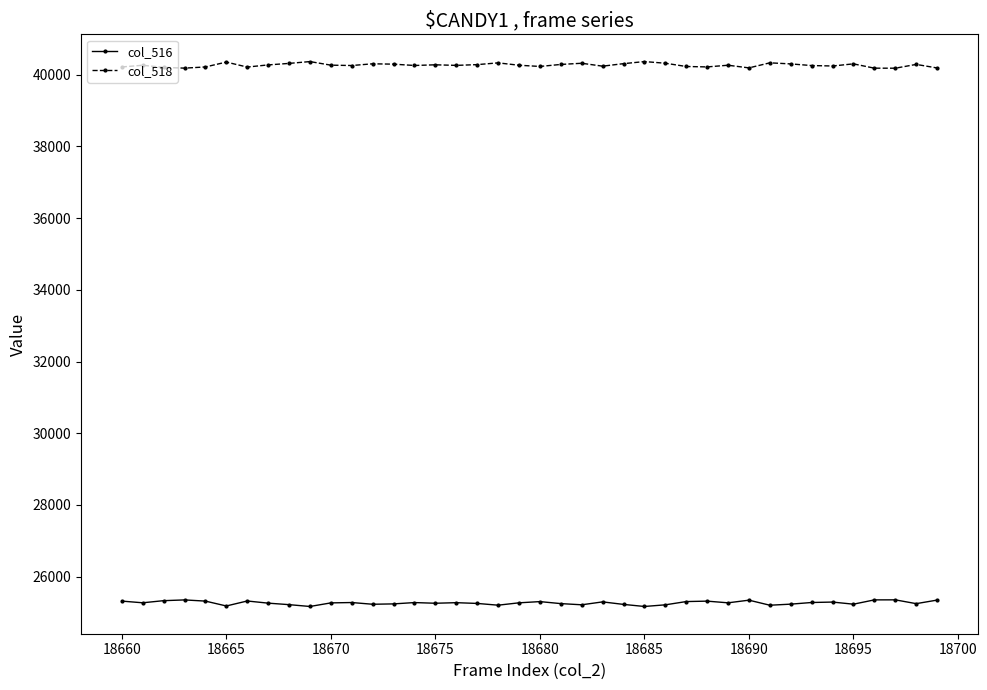

How many lines are shown in the chart?

2